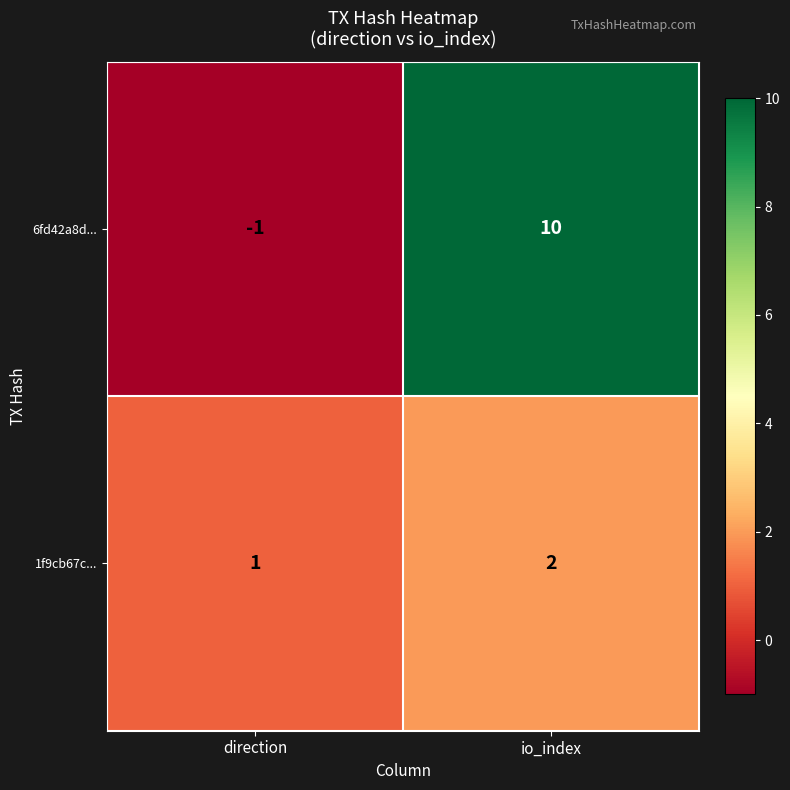

Which series has the largest total across all categories?

6fd42a8d...